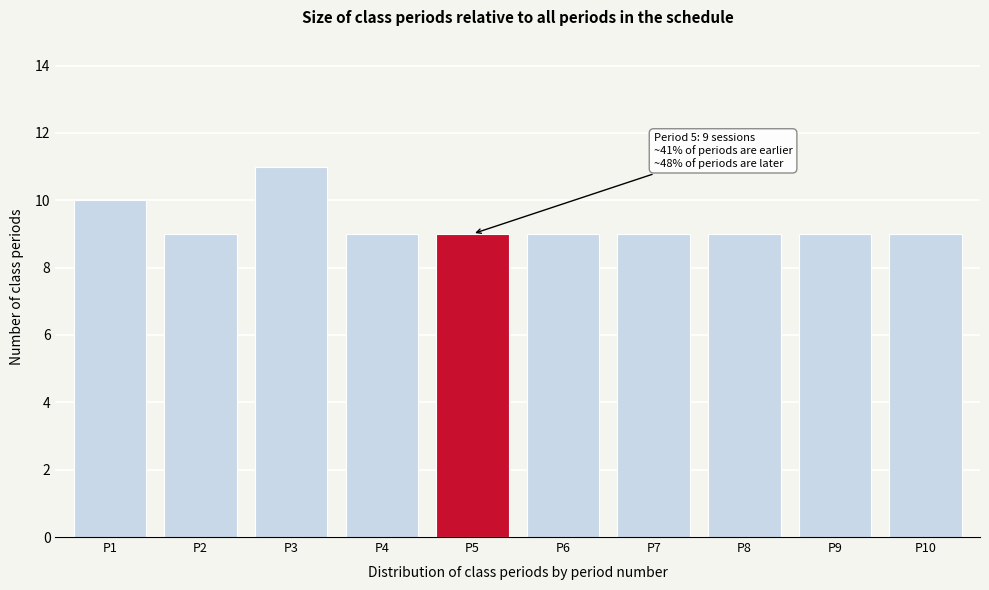

Reading left to right, extract all data points from this chart.

10	9	11	9	9	9	9	9	9	9